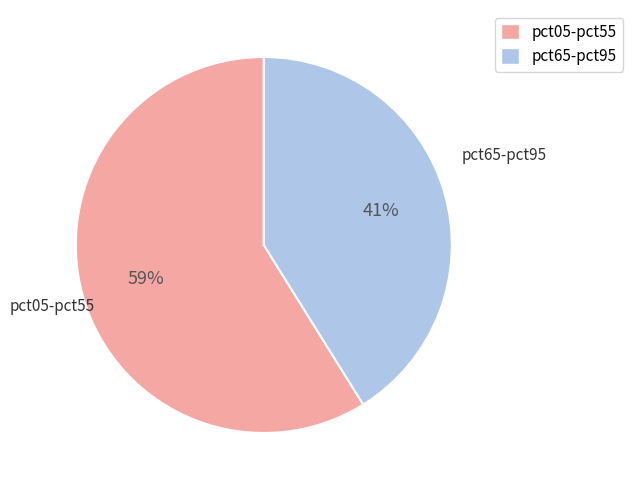

Does any single category account for the majority?

Yes